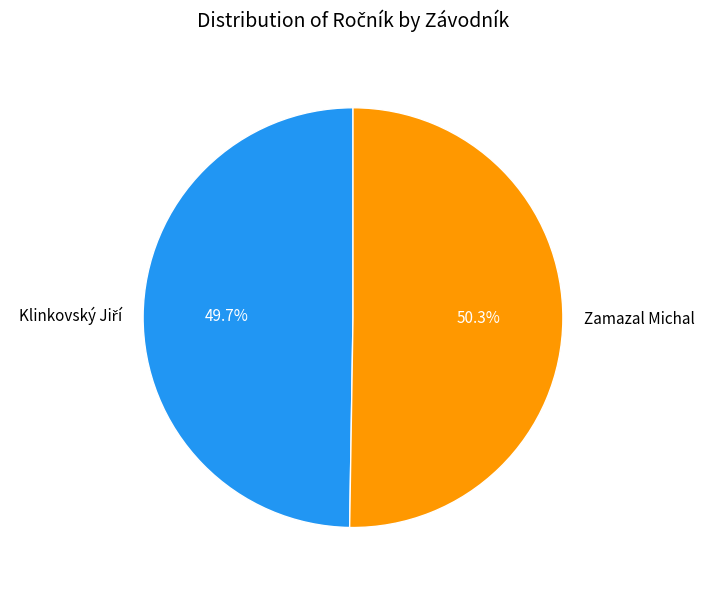

What is the largest slice in the pie chart?

Zamazal Michal